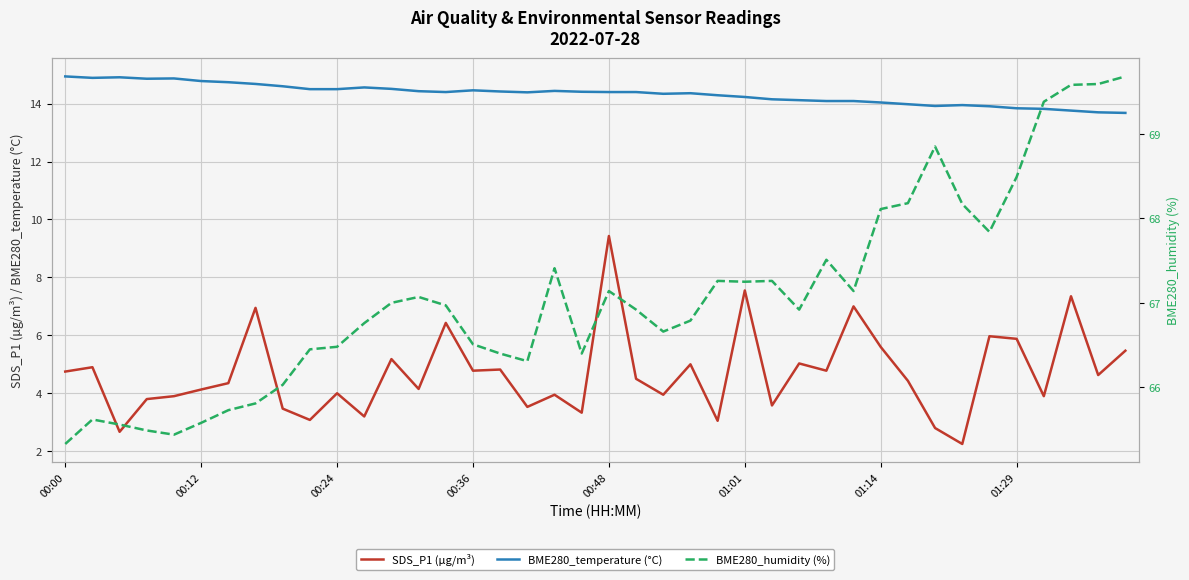

At which label does SDS_P1 (µg/m³) first exceed 4?

00:00